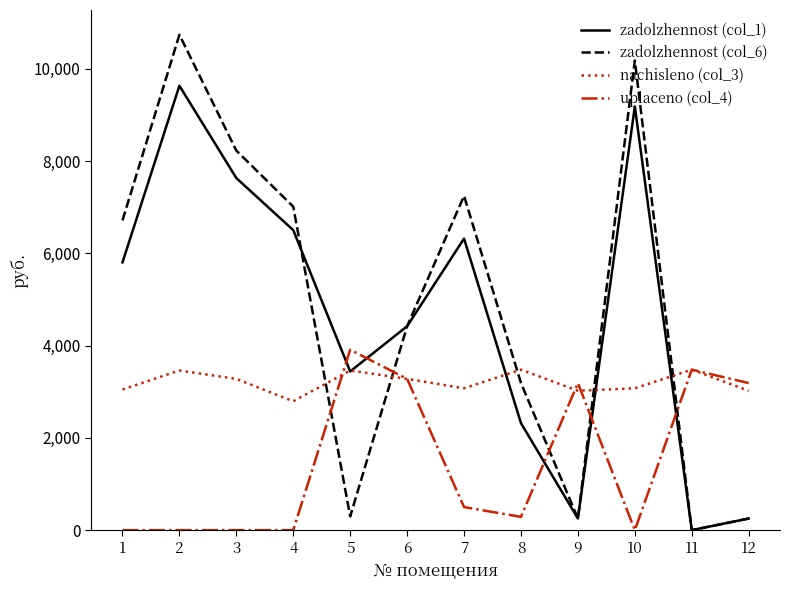

Where do zadolzhennost (col_6) and nachisleno (col_3) first cross each other?

4 and 5